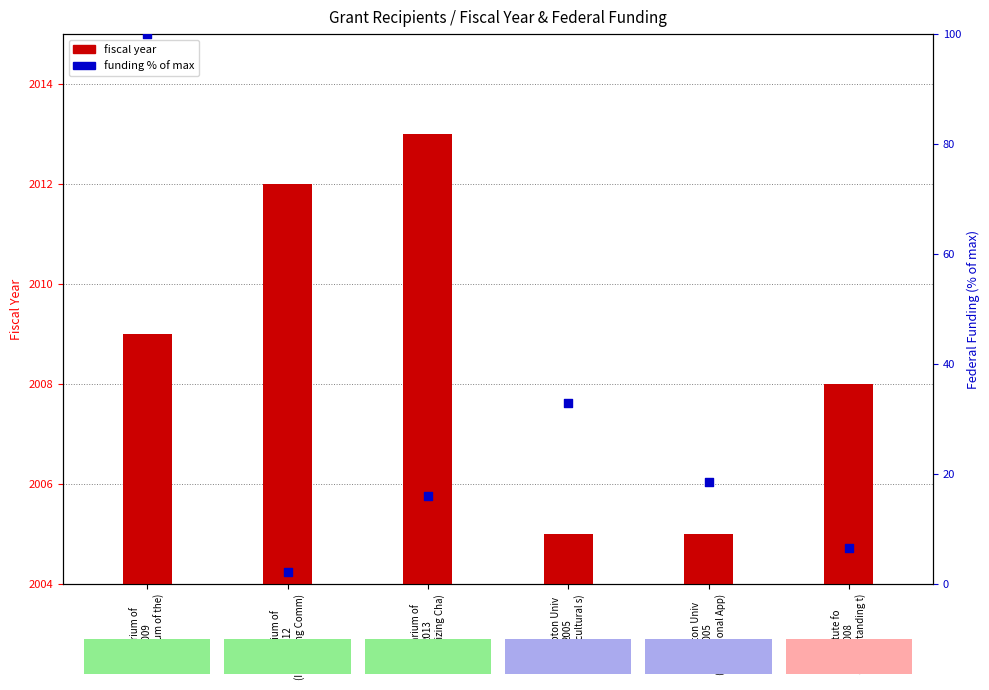

Which series contains the highest Y value?

funding % of max